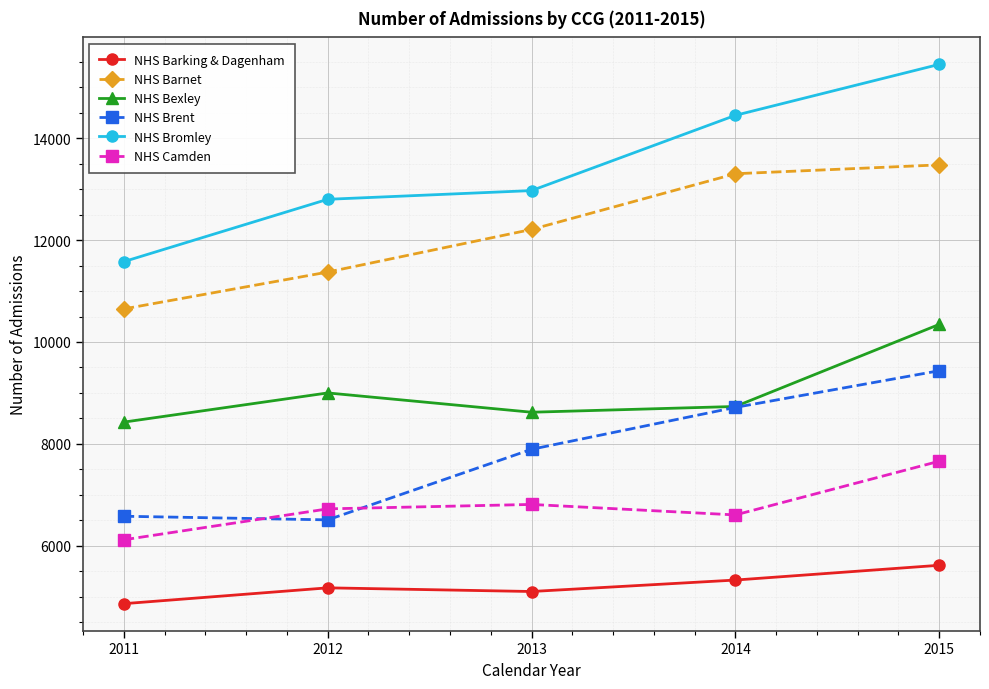

Which series has the largest range (max minus min)?

NHS Bromley